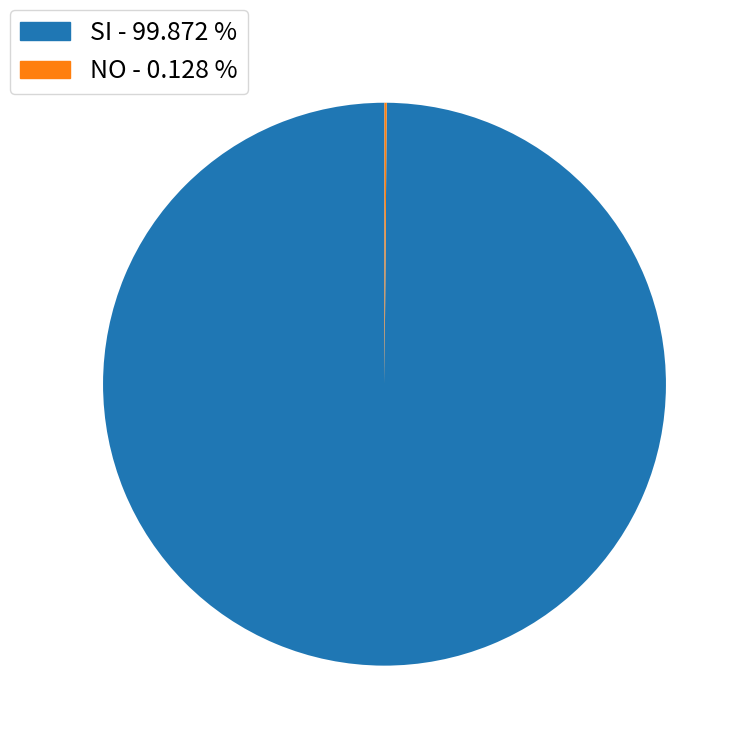

Is there any slice that represents more than half of the pie?

Yes